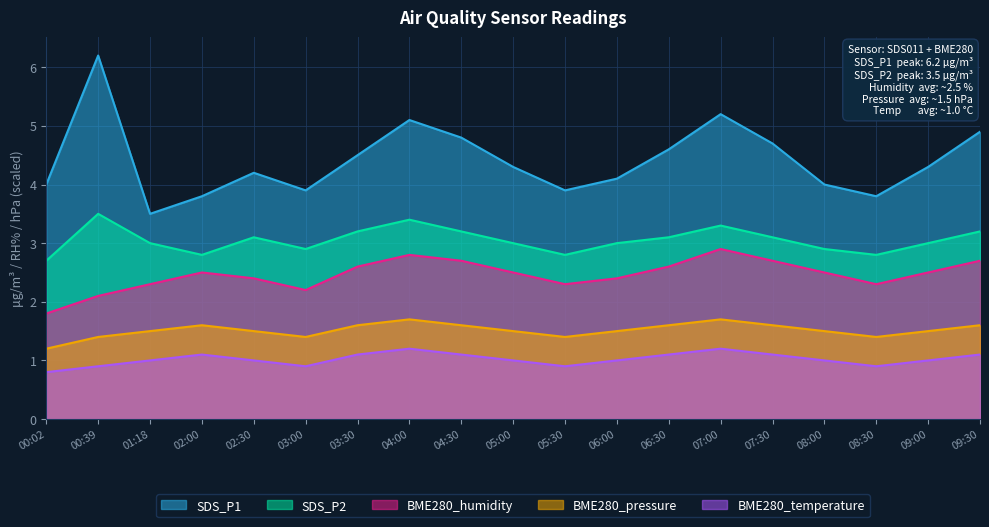

At which category is the sum across all series the highest?

07:00